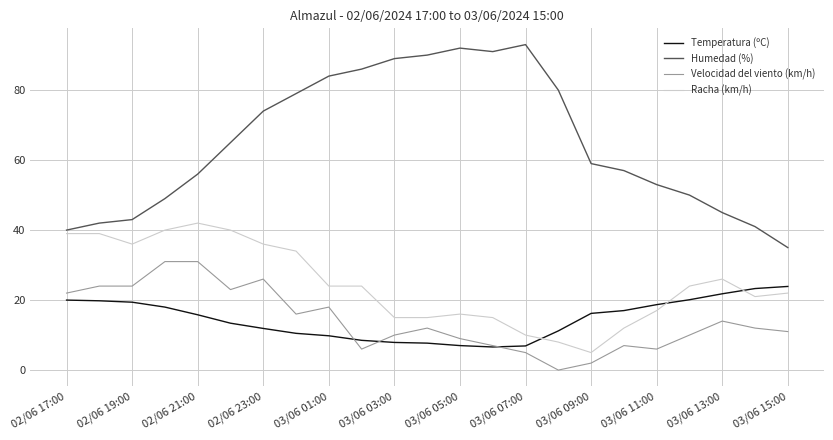

List the series in order of their peak value, lowest first.

Temperatura (ºC), Velocidad del viento (km/h), Racha (km/h), Humedad (%)